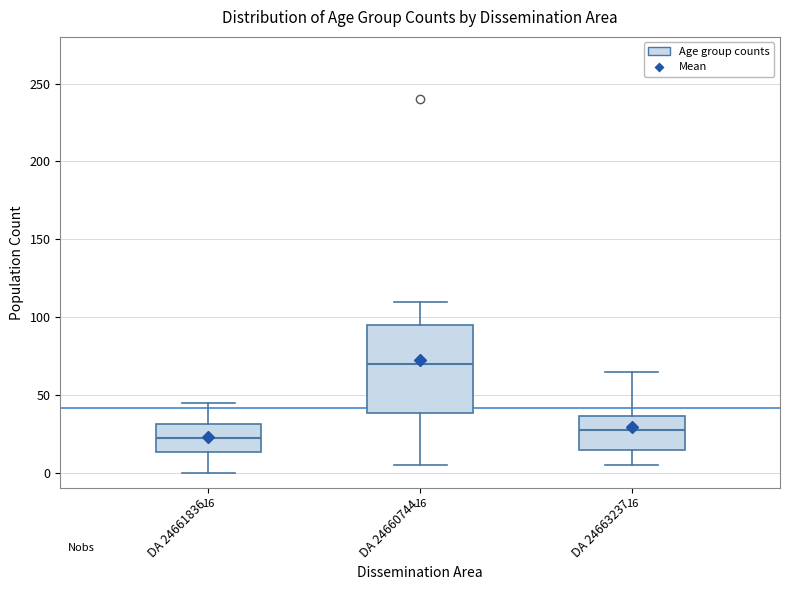

Which box's median line is the highest?

DA 24660744